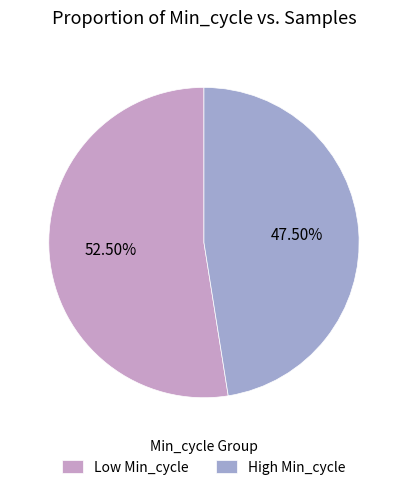

Is there a majority slice in this chart?

Yes